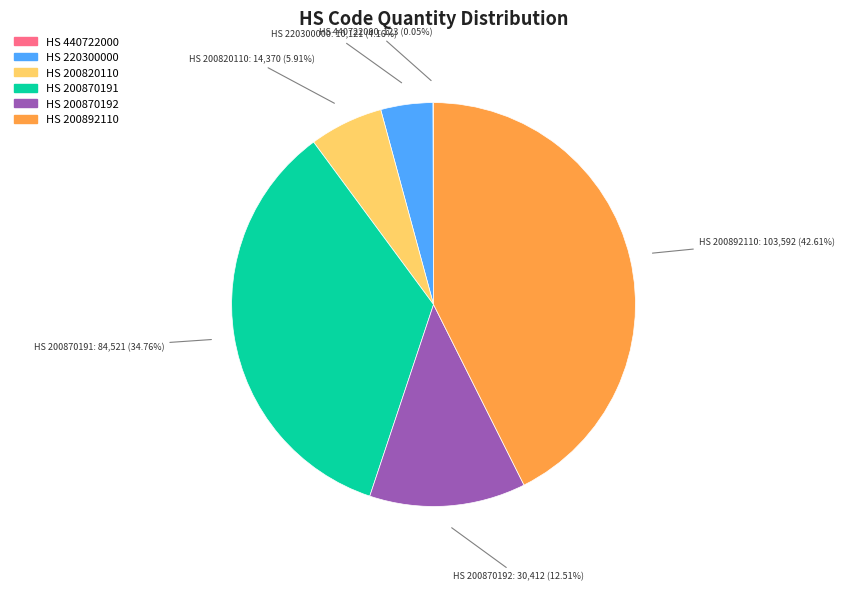

Does any single category account for the majority?

No